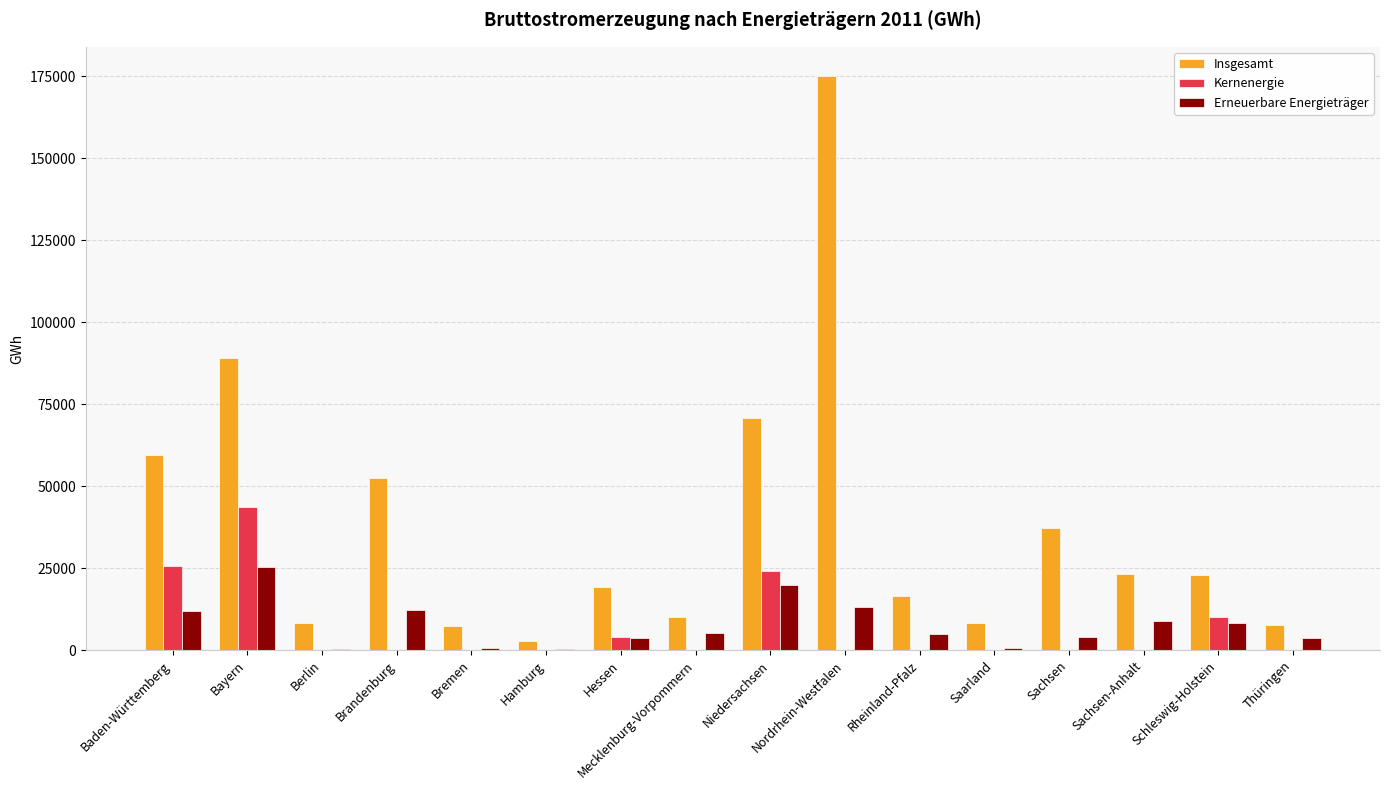

Are the bars horizontal?

No